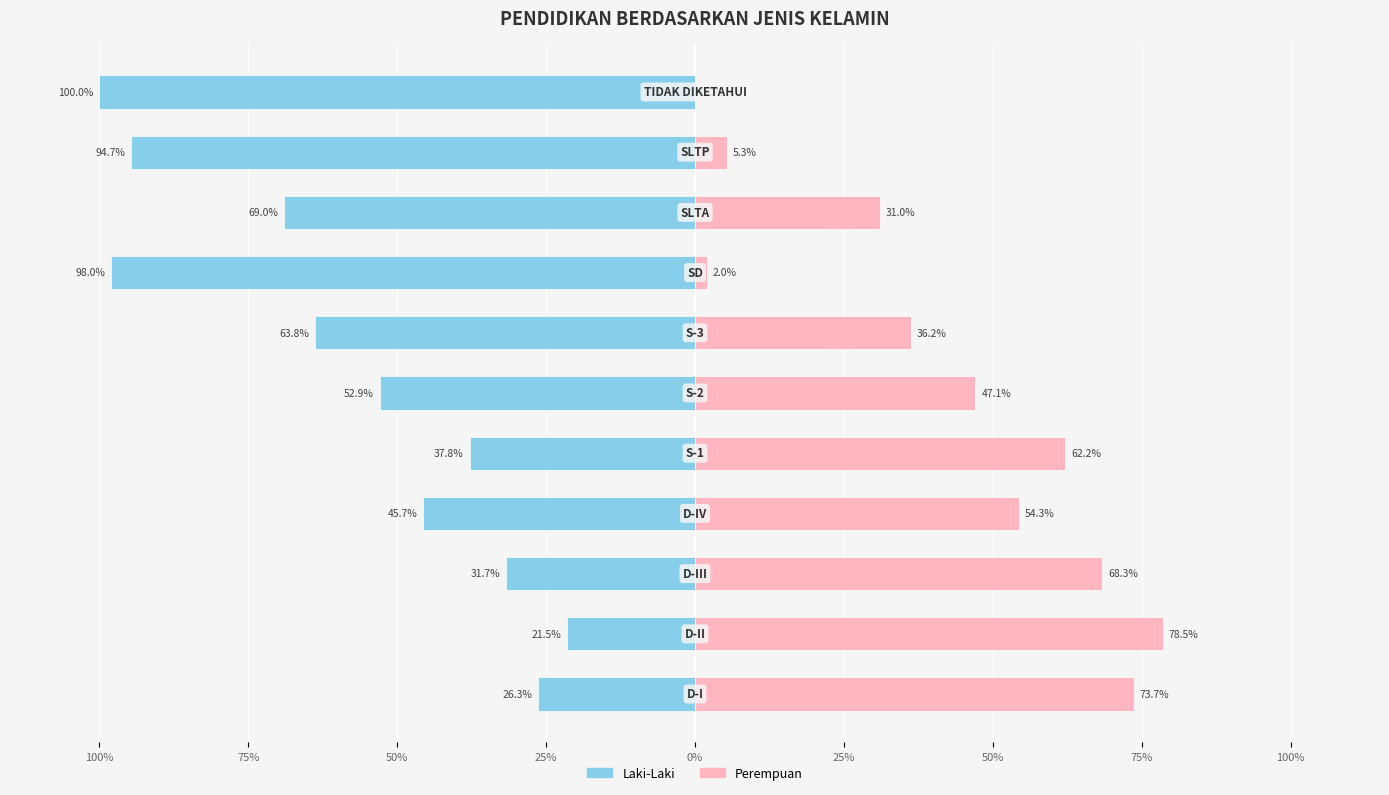

Which series has the largest range (max minus min)?

LAKI-LAKI